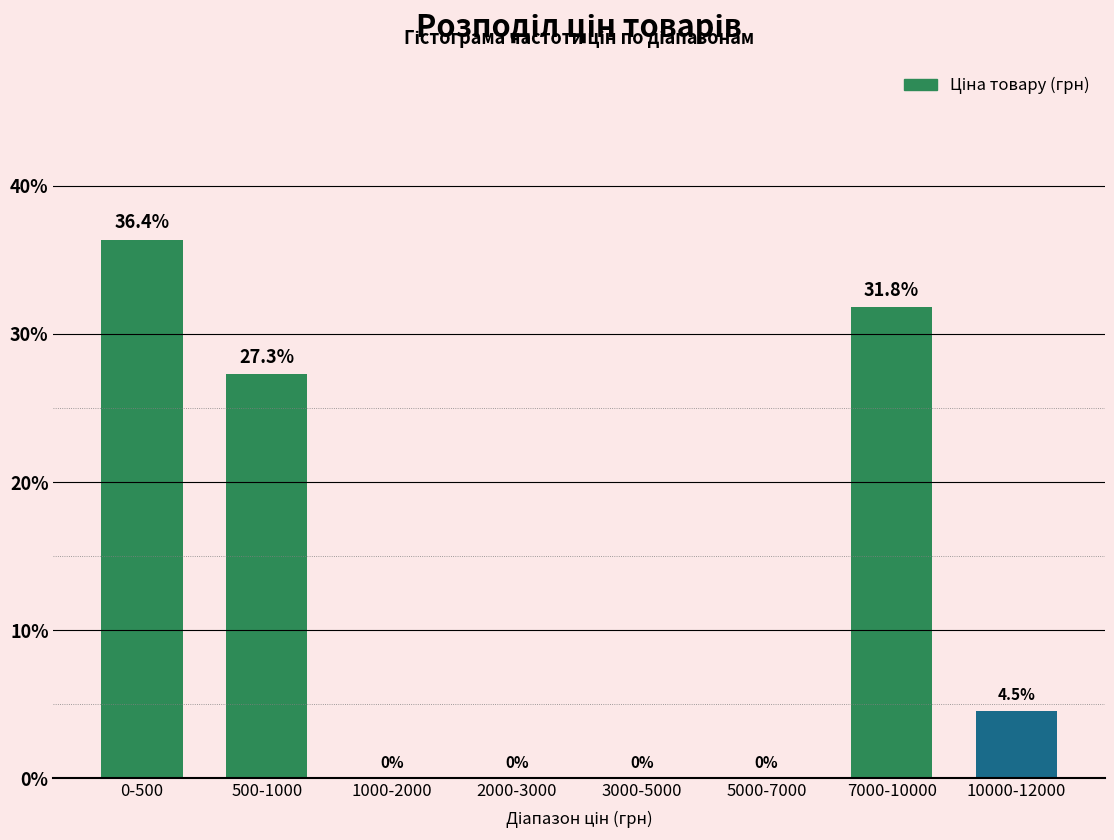

Reading right to left, what are all the values shown in this chart?

10000-12000=4.5	7000-10000=31.8	5000-7000=0.0	3000-5000=0.0	2000-3000=0.0	1000-2000=0.0	500-1000=27.3	0-500=36.4